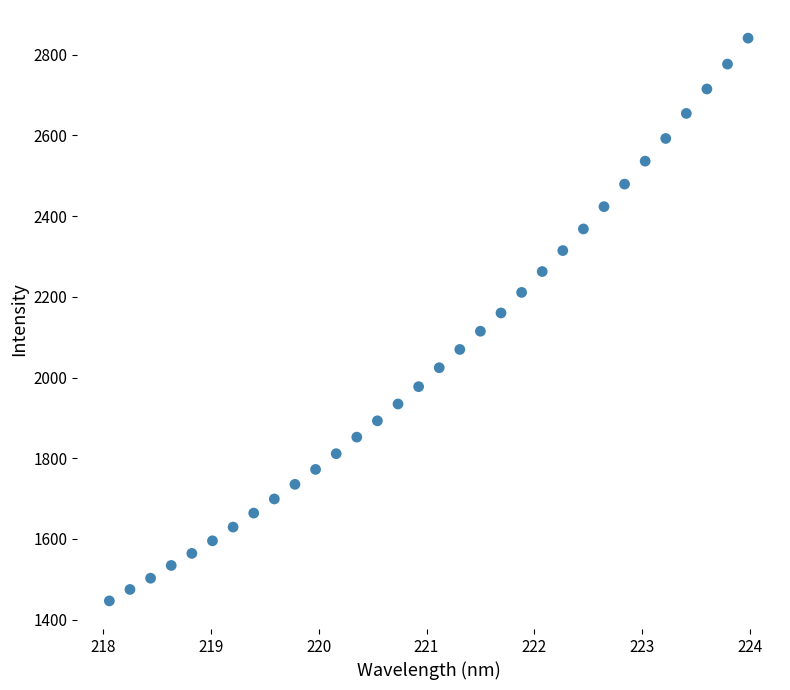

What is the range of X values (max minus min)?

5.9